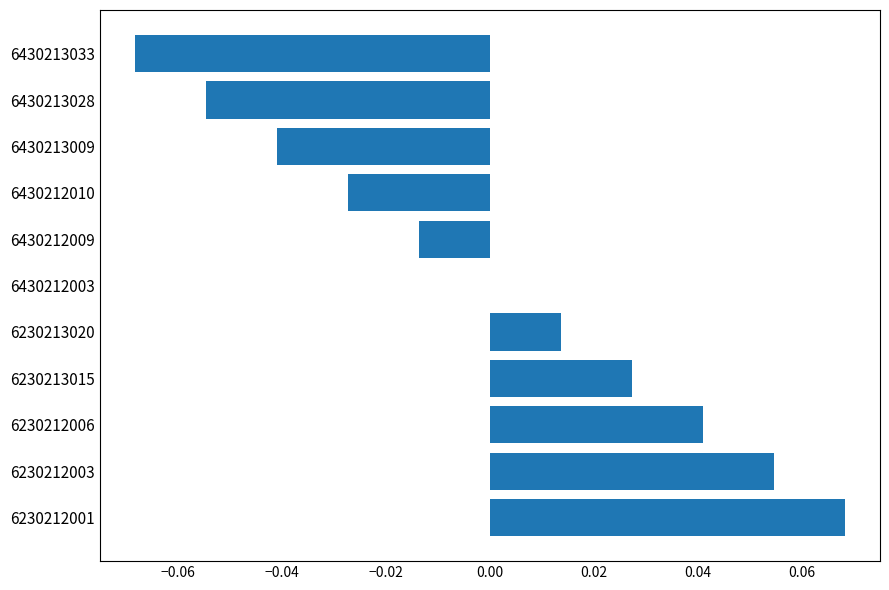

Which has a higher value, 6430213033 or 6230212003?

6230212003